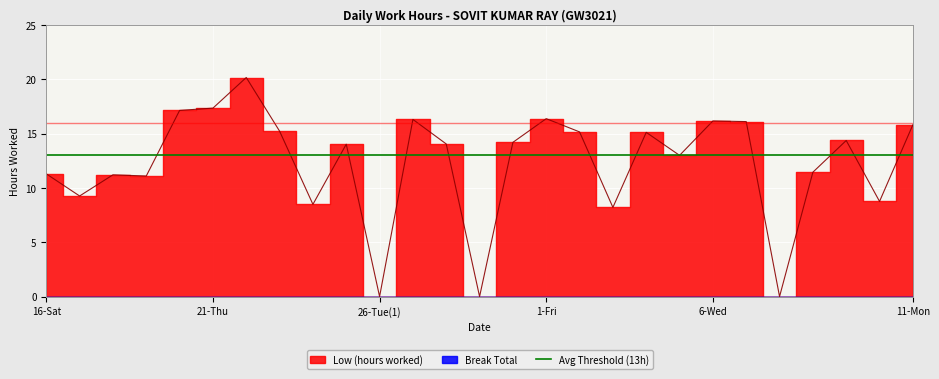

What is the change in value from 18-Mon to 5-Tue?

+1.8